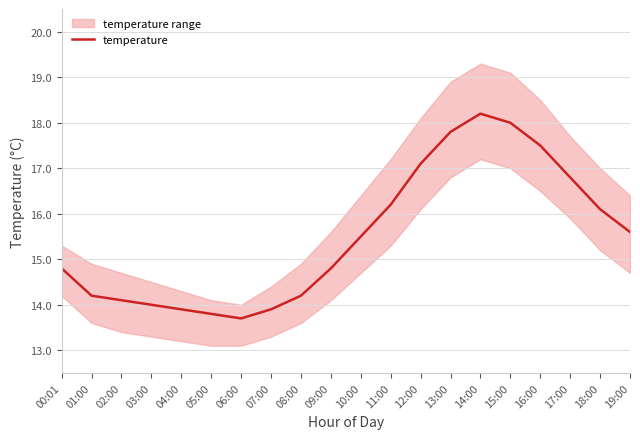

What is the ratio of the value at 10:00 to the value at 03:00?

1.1